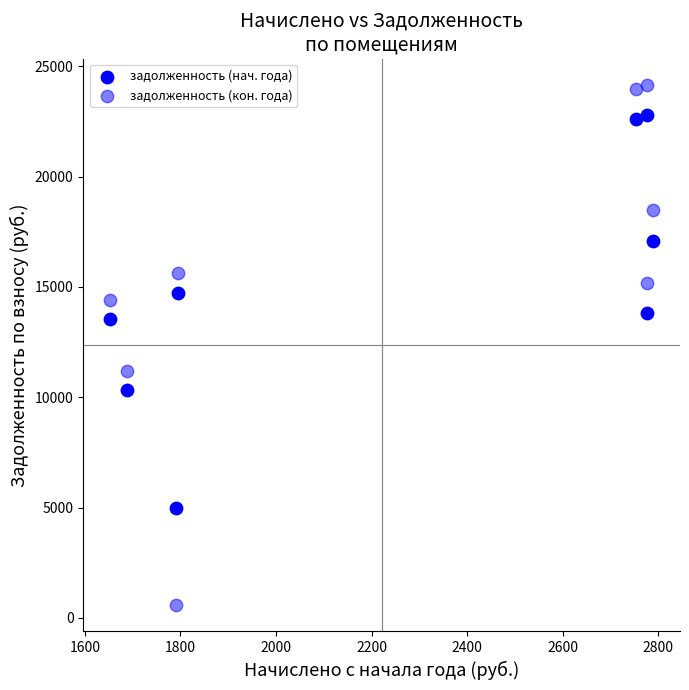

How many data points are displayed?

16